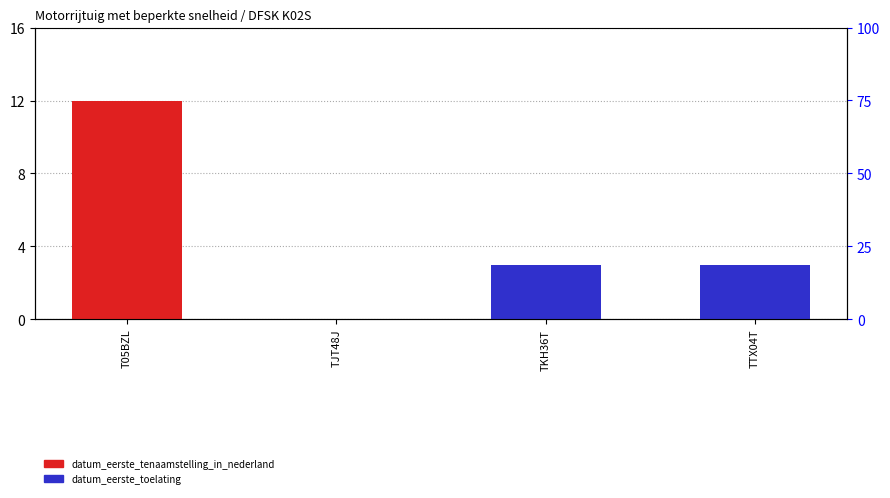

List the series in order of their peak value, highest first.

datum_eerste_tenaamstelling_in_nederland, datum_eerste_toelating